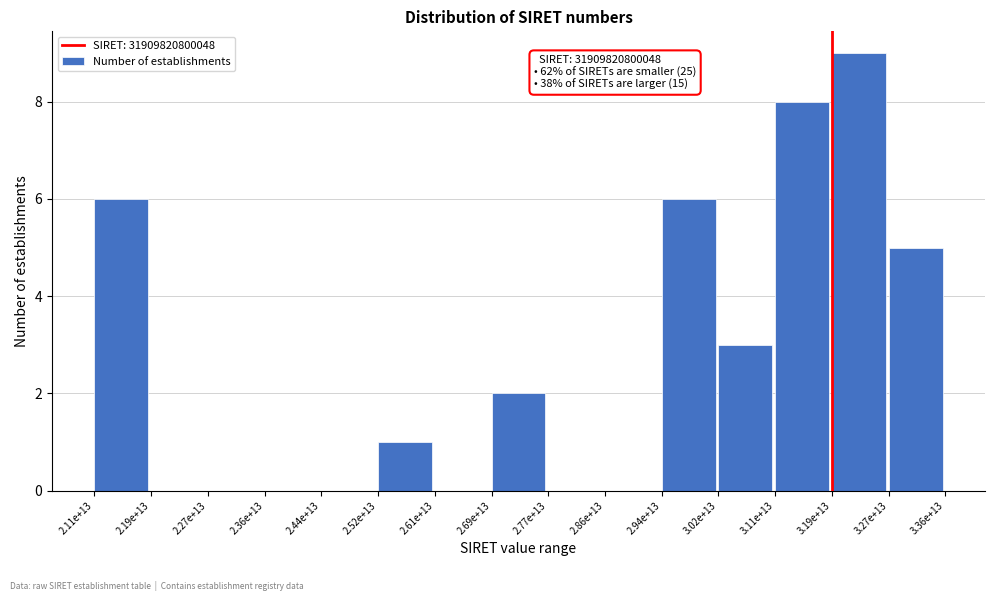

Reading right to left, transcribe all the data shown in this chart.

3.27e+13=5	3.19e+13=9	3.11e+13=8	3.02e+13=3	2.94e+13=6	2.86e+13=0	2.77e+13=0	2.69e+13=2	2.61e+13=0	2.52e+13=1	2.44e+13=0	2.36e+13=0	2.27e+13=0	2.19e+13=0	2.11e+13=6